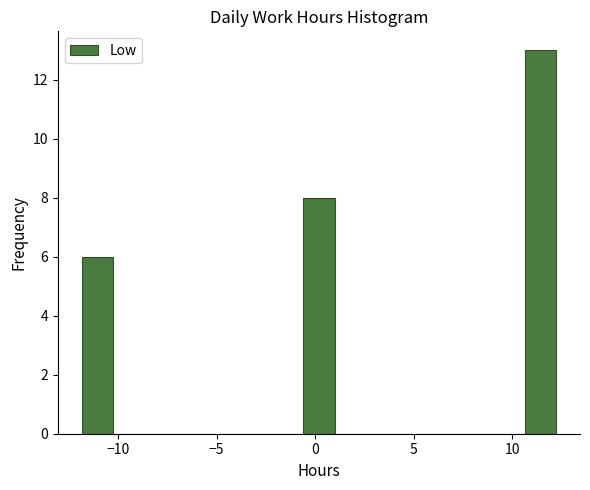

Around what value on the x-axis is the tallest bar? Give the approximate position of its centre, as read against the axis.

11.5